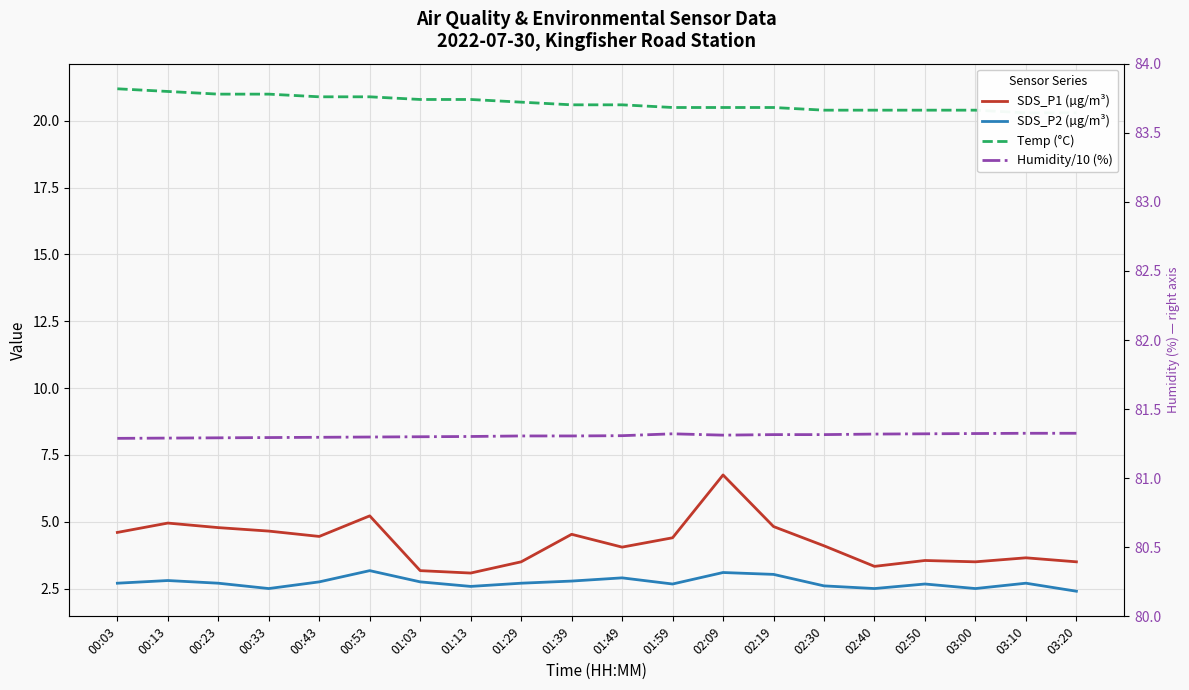

What is the sum of the SDS_P2 (µg/m³) values at 01:13 and 00:33?

5.1